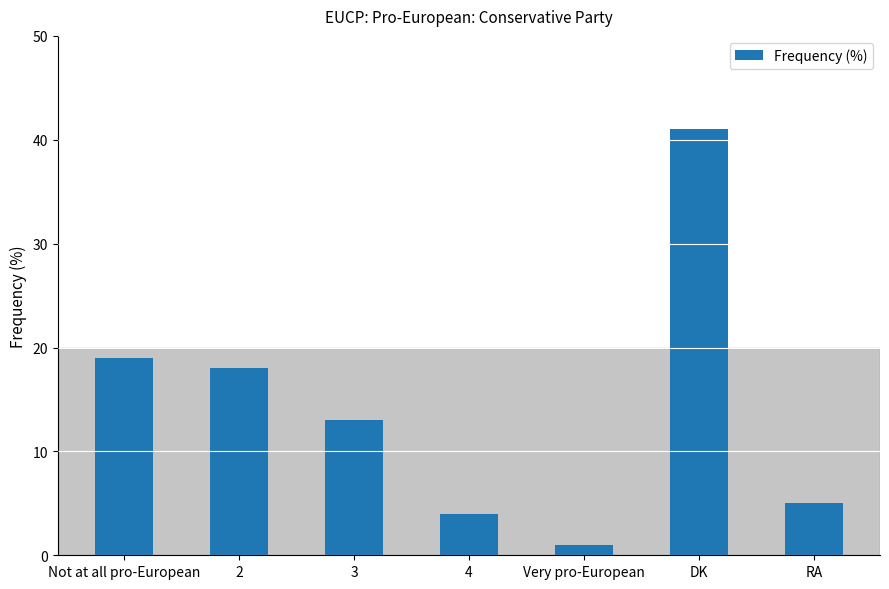

Count the number of categories in the chart.

7